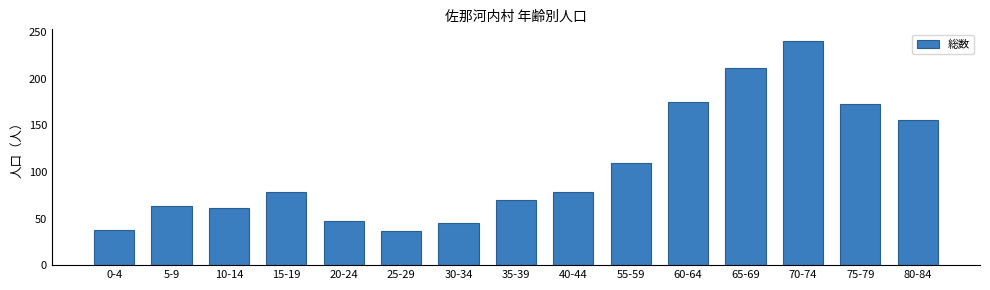

What is the sum of all values?

1585